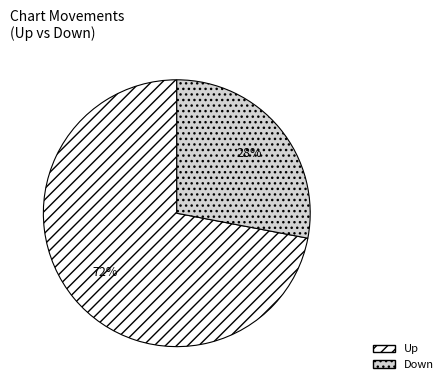

To the nearest percent, what is the average slice percentage?

50%